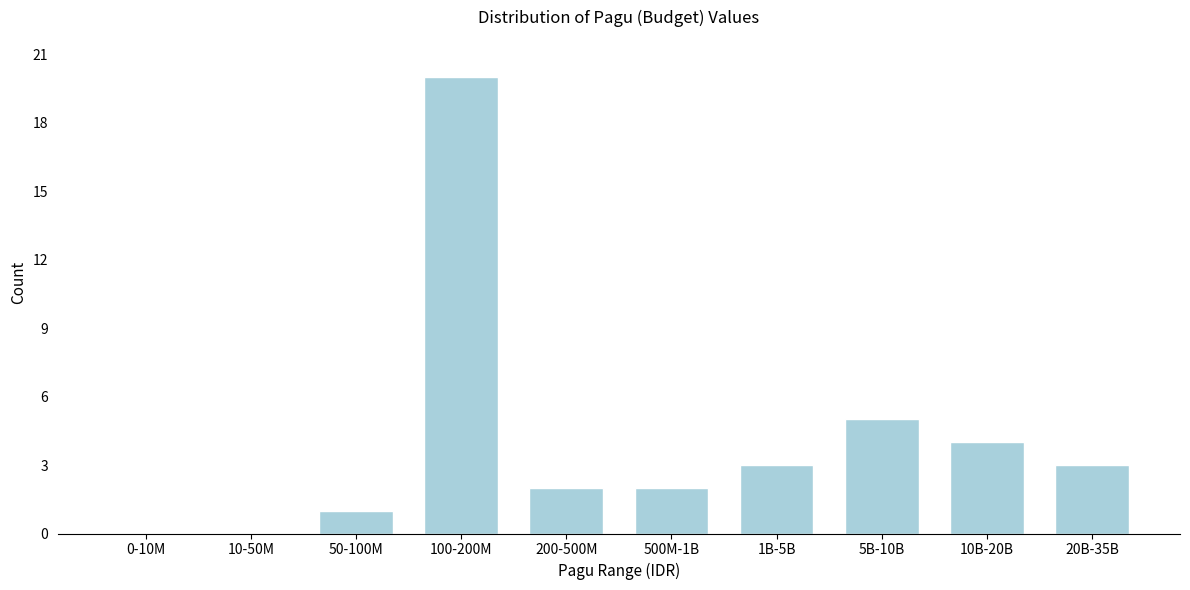

Reading left to right, extract all data points from this chart.

0-10M=0	10-50M=0	50-100M=1	100-200M=20	200-500M=2	500M-1B=2	1B-5B=3	5B-10B=5	10B-20B=4	20B-35B=3